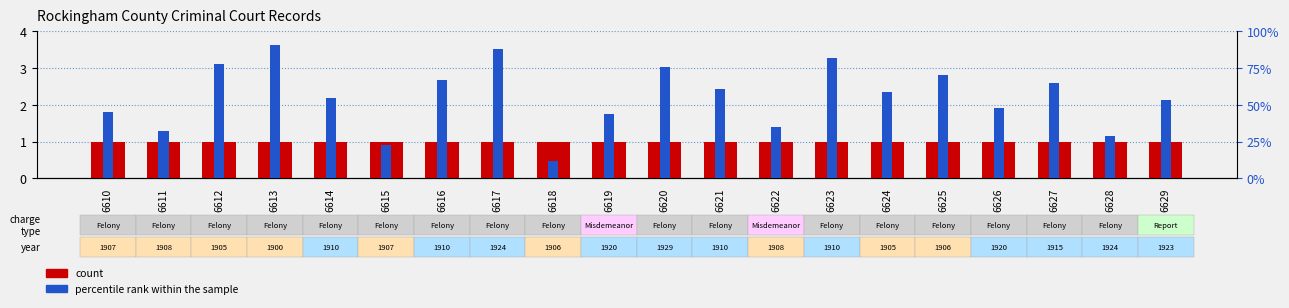

What is the sum of all count values?

20.0